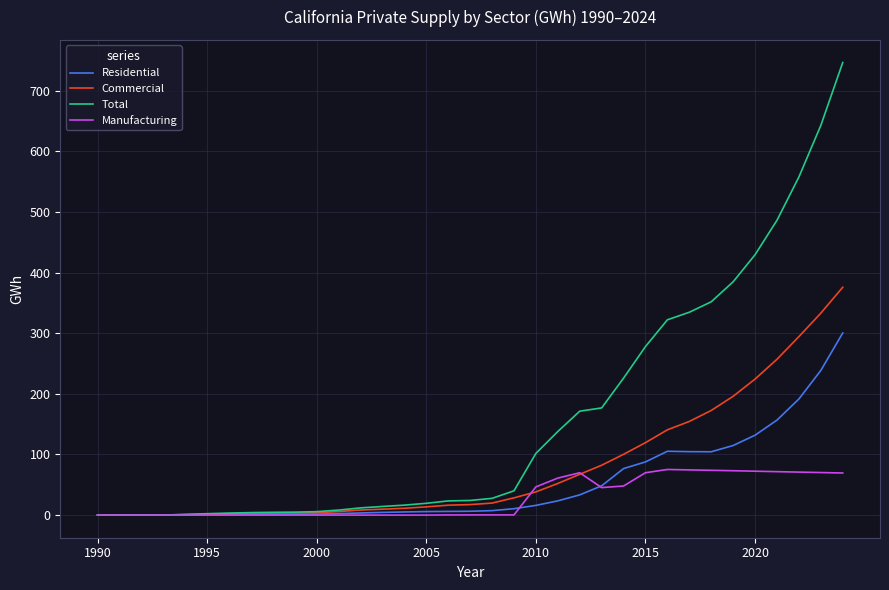

Which series has the largest range (max minus min)?

Total